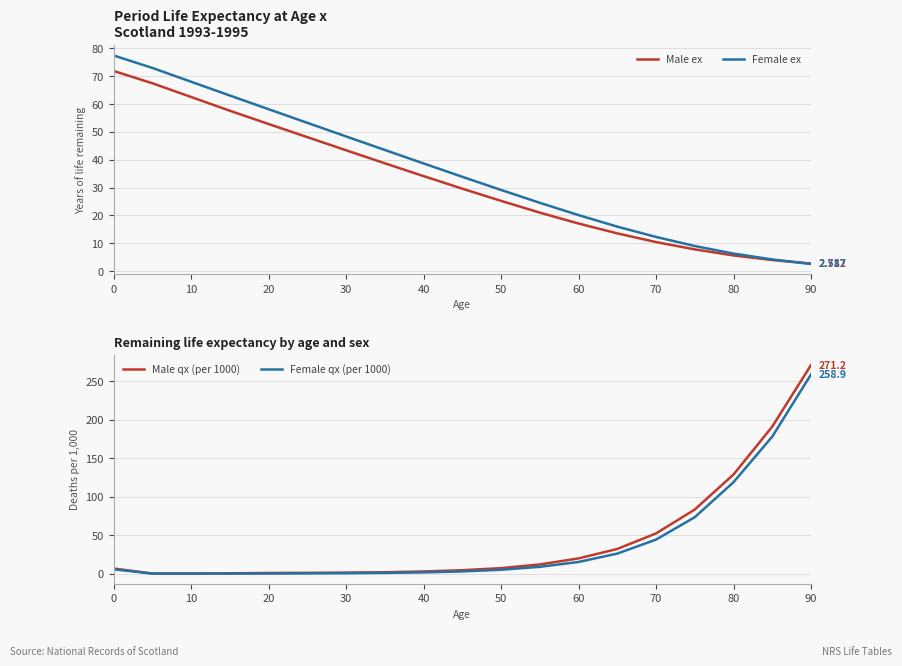

The Female qx (per 1000) series shows 44.3 at 70. True or false?

True